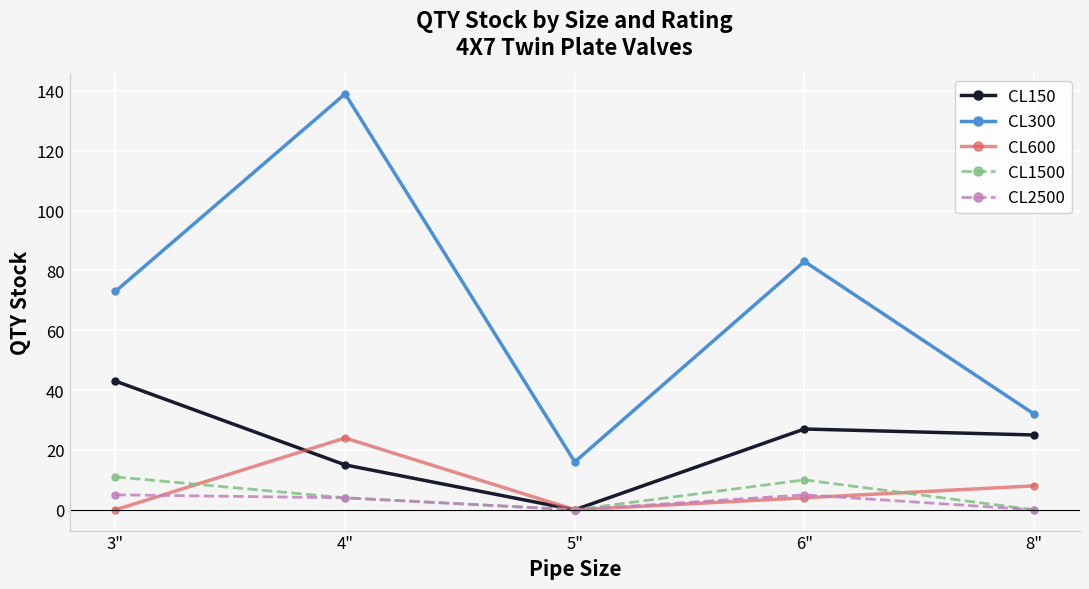

Reading left to right, extract all data points from this chart.

CL150: 43	15	0	27	25
CL300: 73	139	16	83	32
CL600: 0	24	0	4	8
CL1500: 11	4	0	10	0
CL2500: 5	4	0	5	0